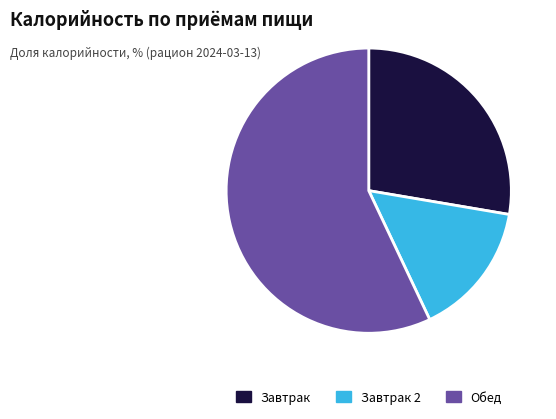

Is there a majority slice in this chart?

Yes